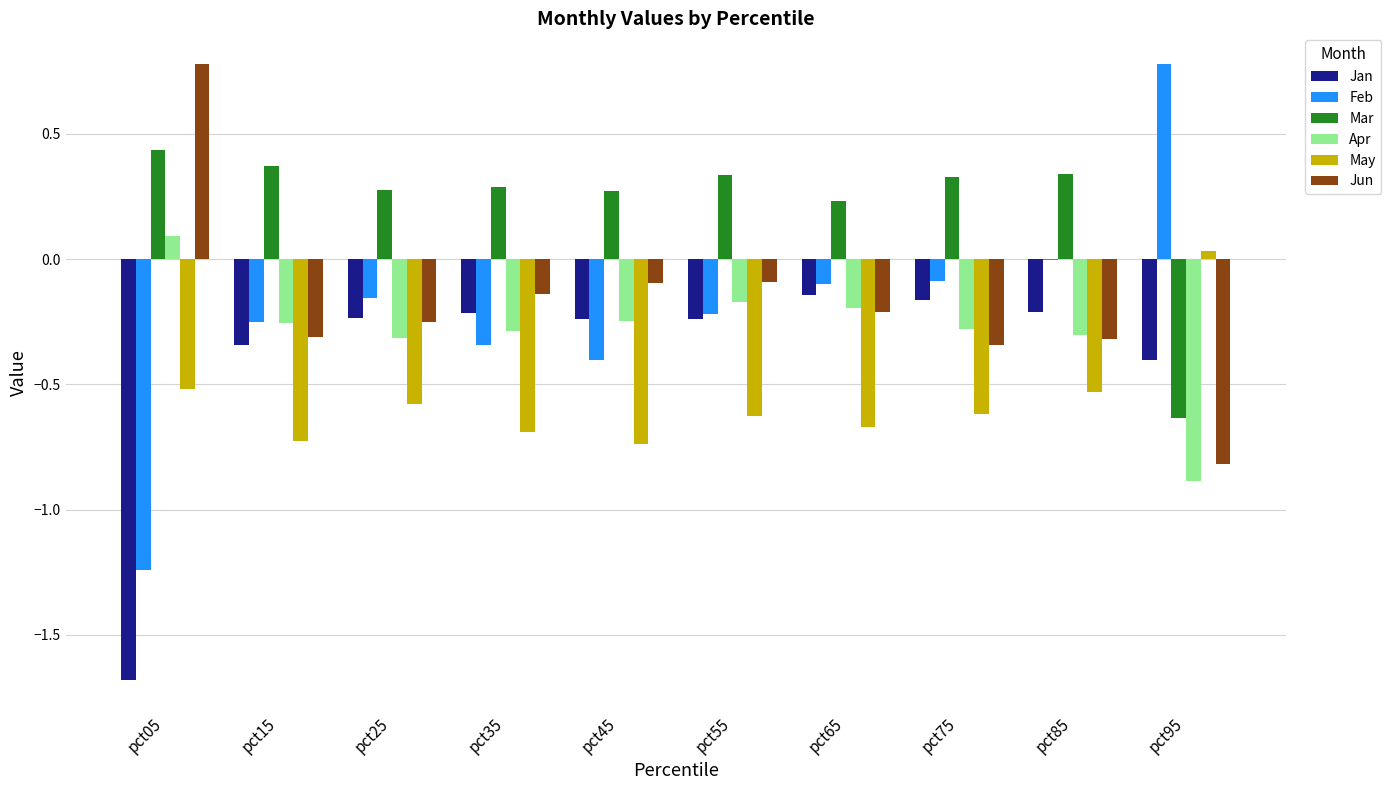

What is the total value across all series at pct55?

-1.0